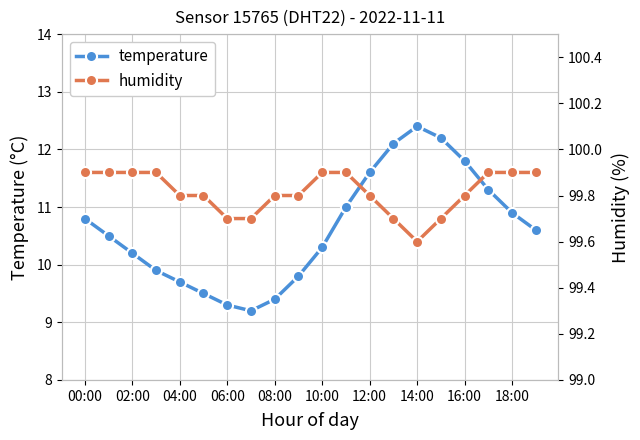

What is the value of the temperature point at the 20th from the left?

10.6